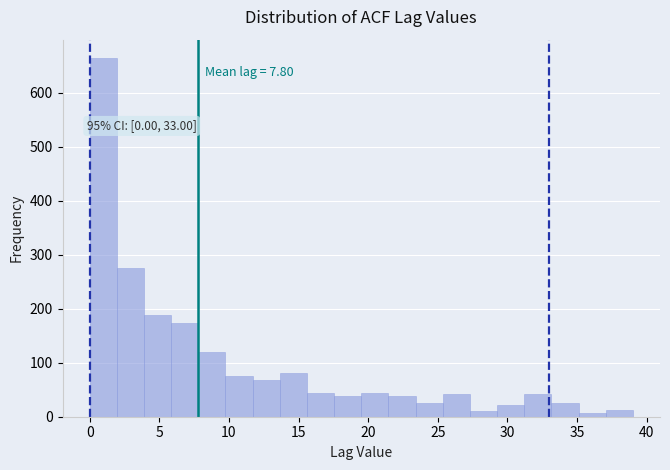

Around what value on the x-axis is the tallest bar? Give the approximate position of its centre, as read against the axis.

1.0